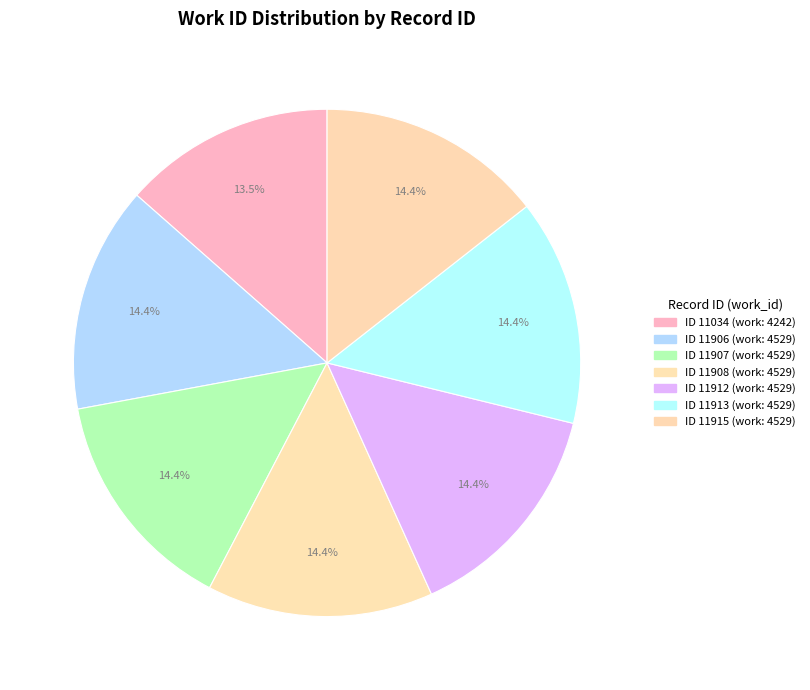

Count the number of slices in the pie.

7